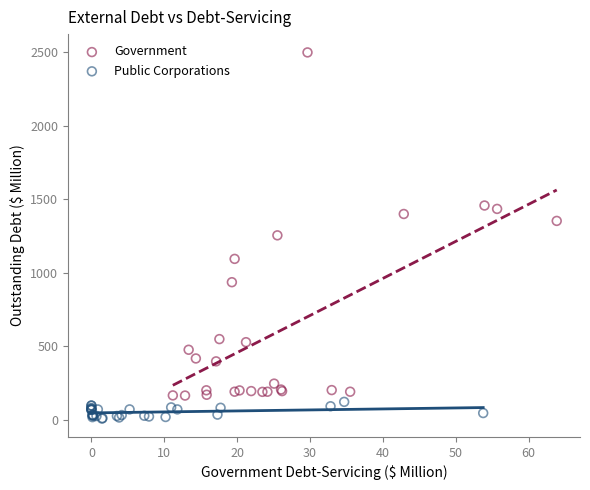

Which series contains the lowest Y value?

Public Corporations